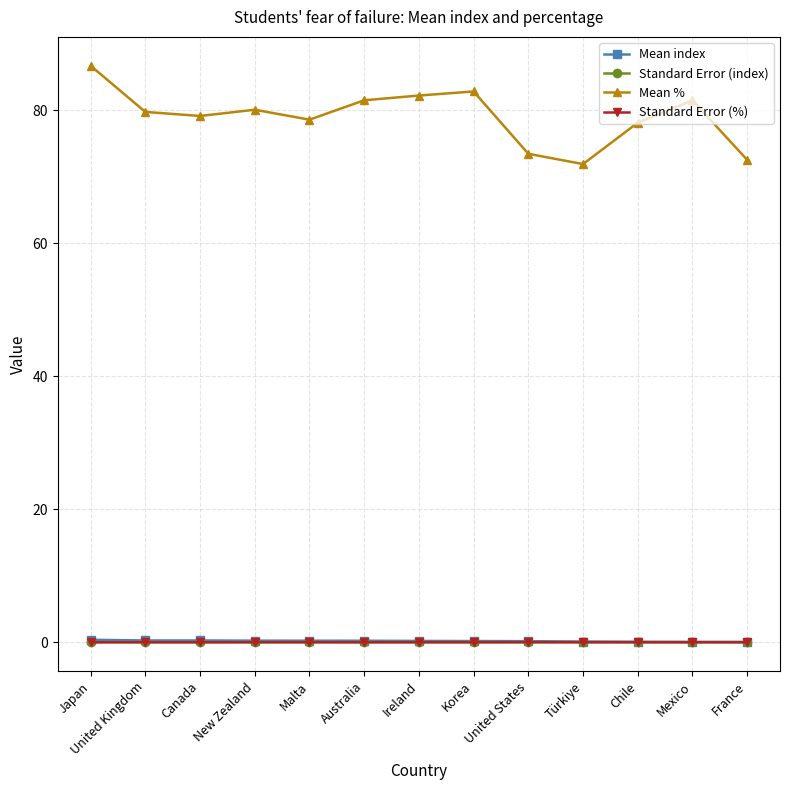

How many data points does each series have?

13